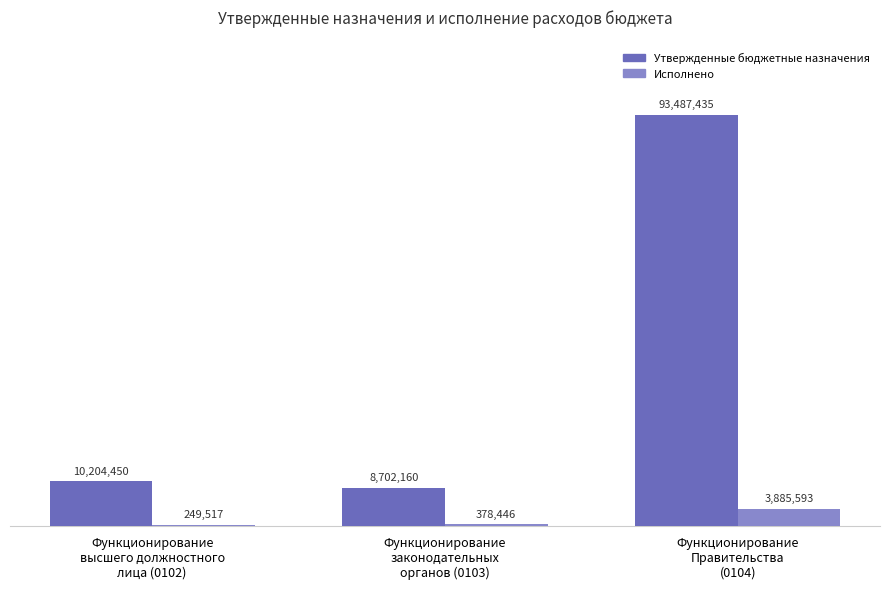

What is the difference between the Исполнено values at Функционирование
законодательных
органов (0103) and Функционирование
высшего должностного
лица (0102)?

128928.6